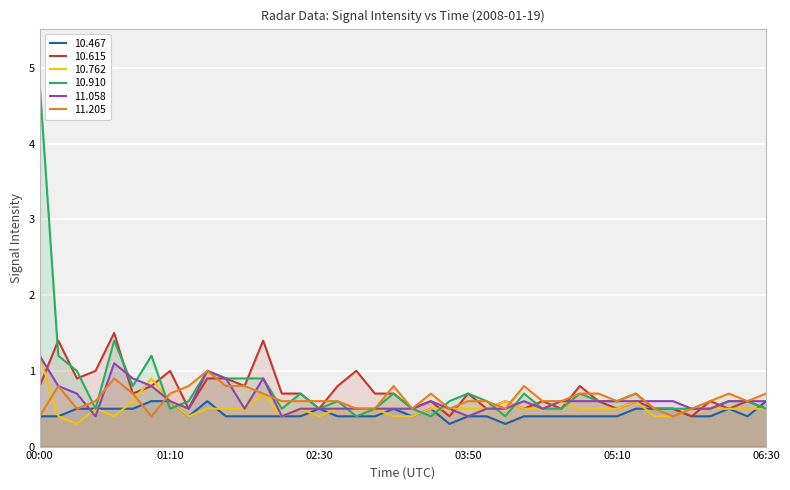

What is the difference between the highest and lowest values at 00:10?

1.0